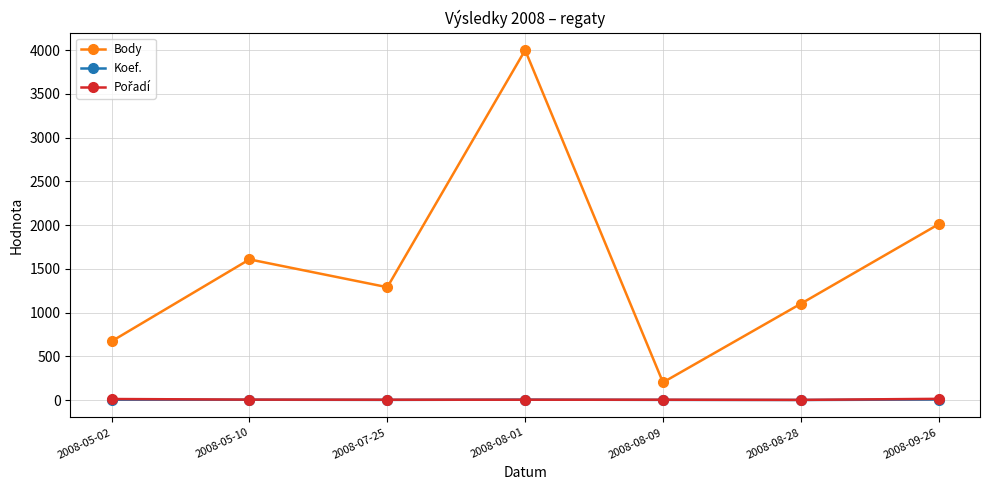

How many data points in Body are less than 1290?

3